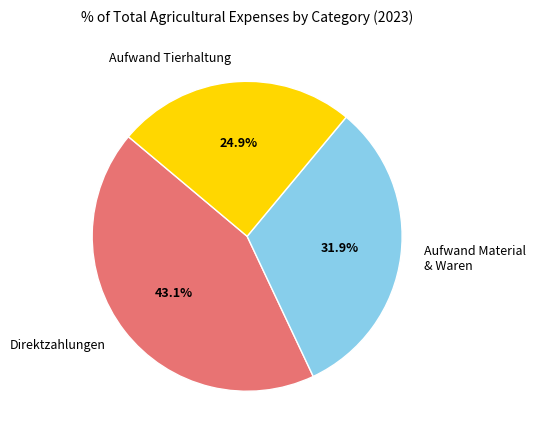

True or false: Direktzahlungen accounts for 43% of the total.

True